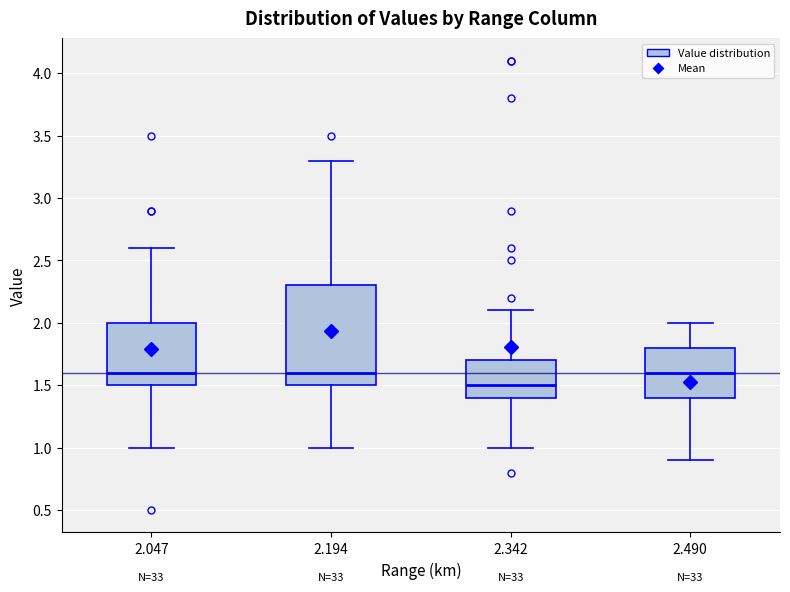

Where is the lower edge of the box at x = 2.342 on the y-axis? The values are not printed on the chart, so give them approximately, as read against the axis.

1.4